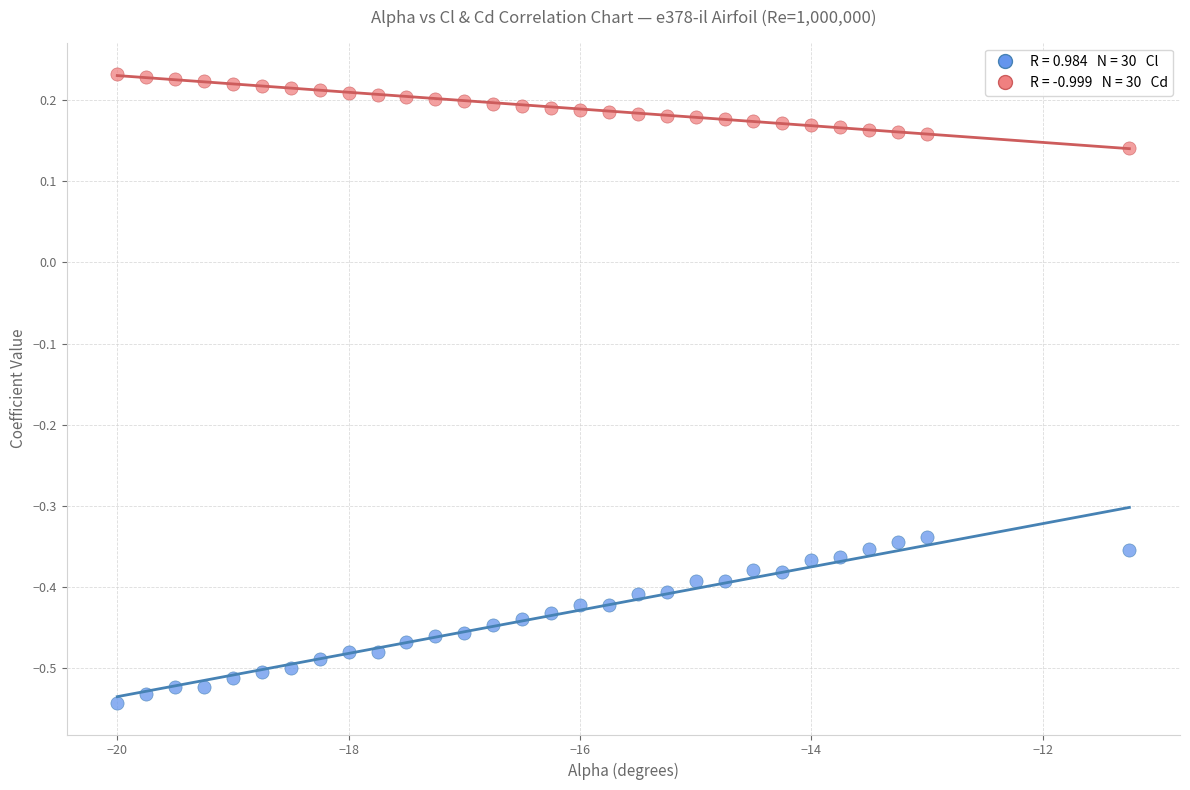

Across all data points, what is the range of X values (max minus min)?

8.8